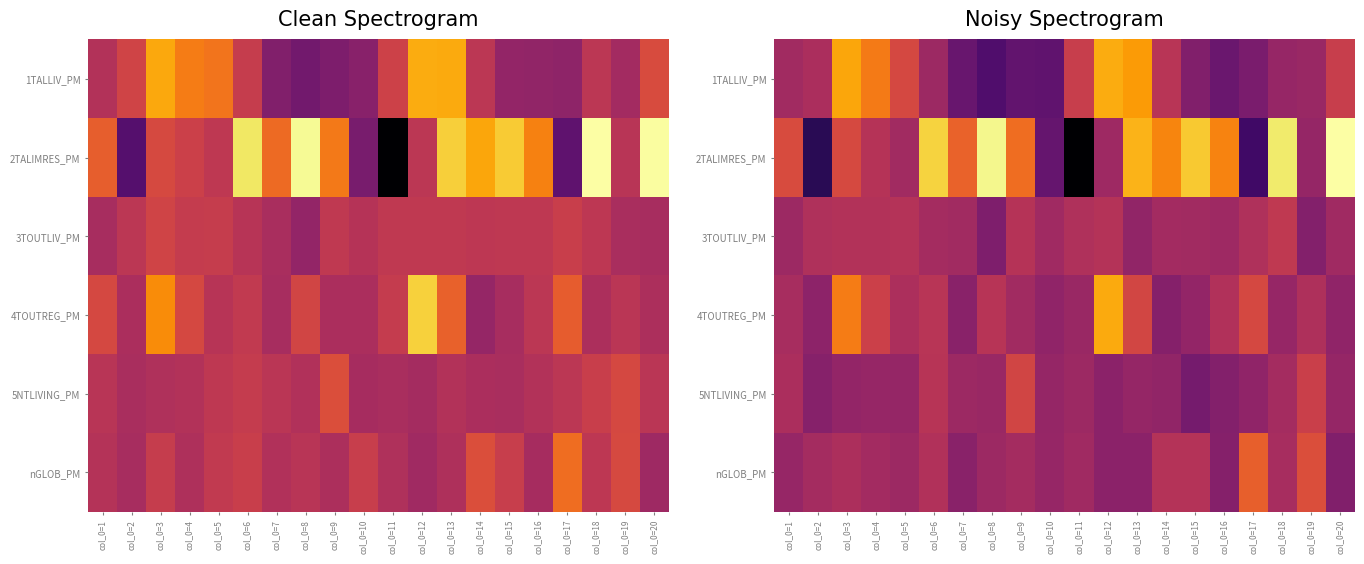

How many categories are shown in the chart?

20